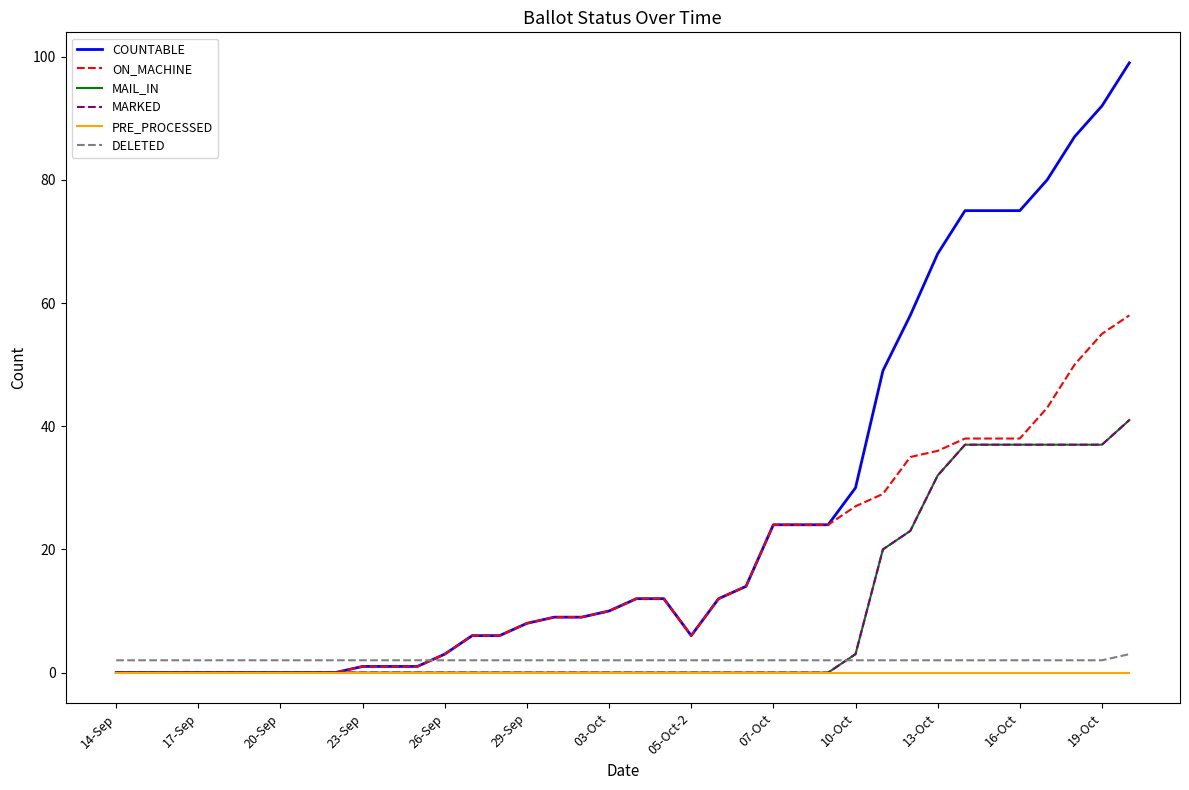

True or false: PRE_PROCESSED and COUNTABLE cross at least once.

False